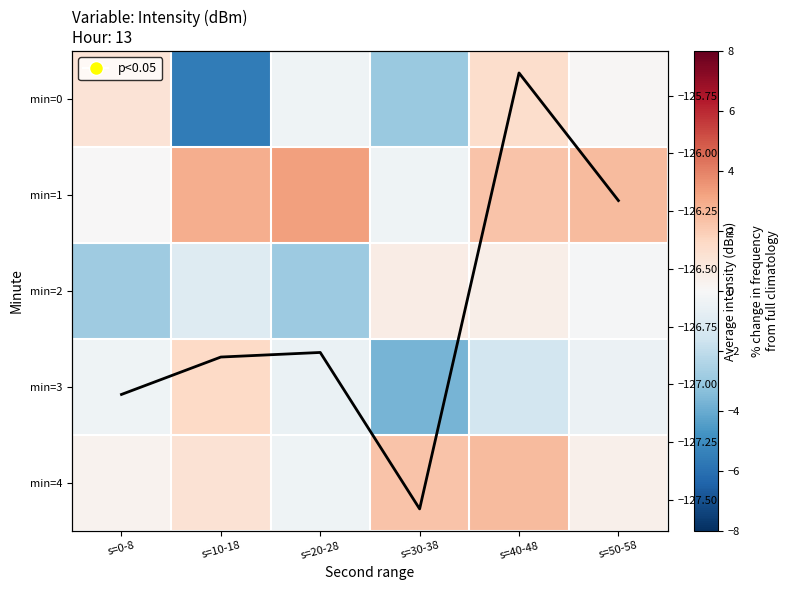

What is the difference between the second highest and minimum values in the min=2 series?

3.4